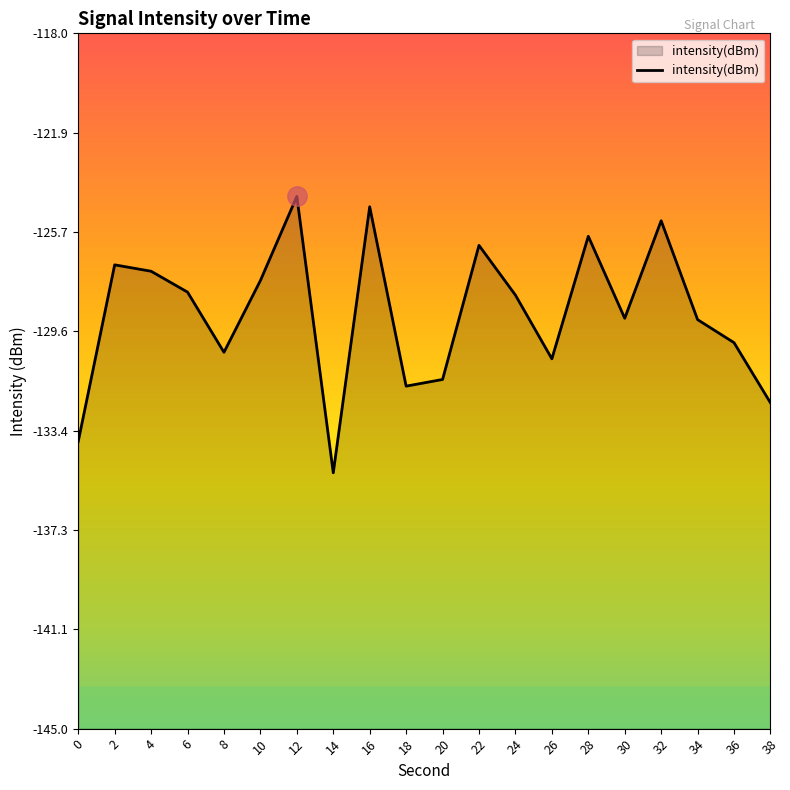

Reading left to right, extract all data points from this chart.

-133.8	-127.0	-127.2	-128.0	-130.4	-127.6	-124.3	-135.1	-124.7	-131.7	-131.4	-126.2	-128.2	-130.6	-125.9	-129.1	-125.3	-129.1	-130.0	-132.3